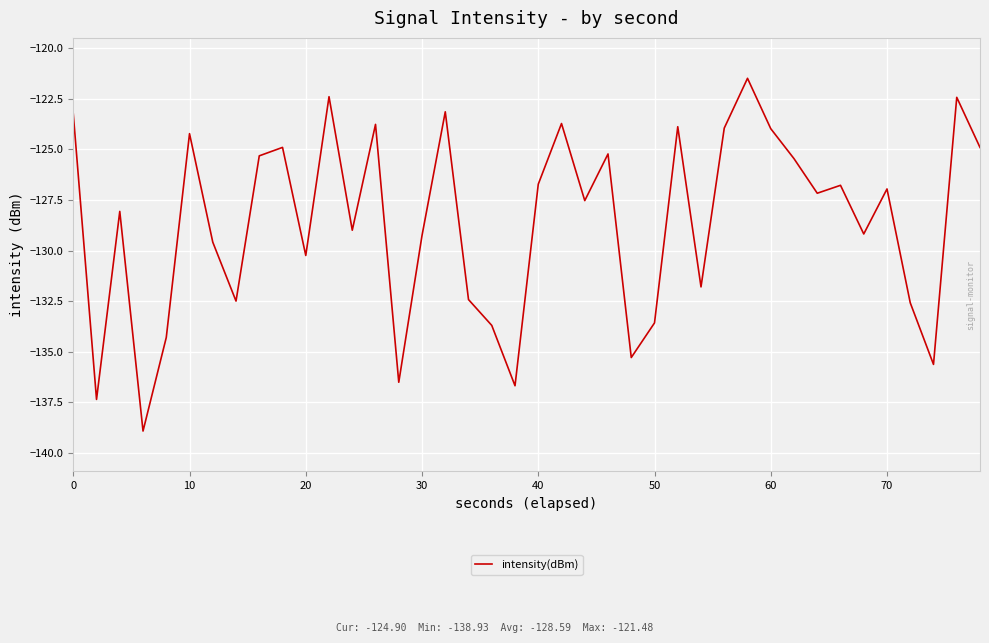

What is the minimum value shown in the chart?

-138.9